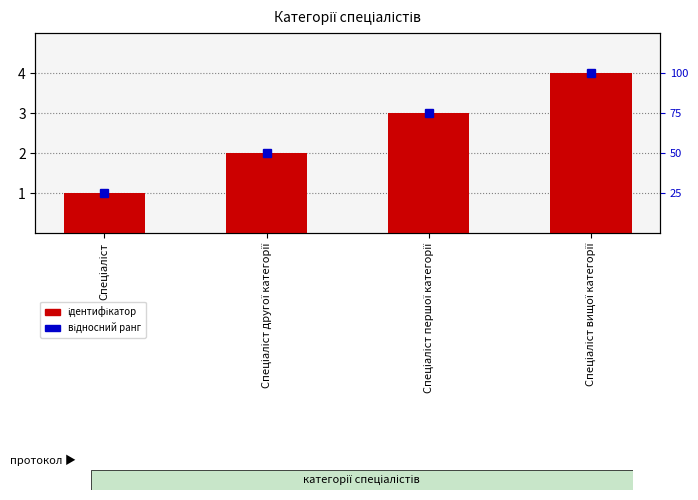

Approximately how many times larger is the value at Спеціаліст compared to Спеціаліст першої категорії?

0.3